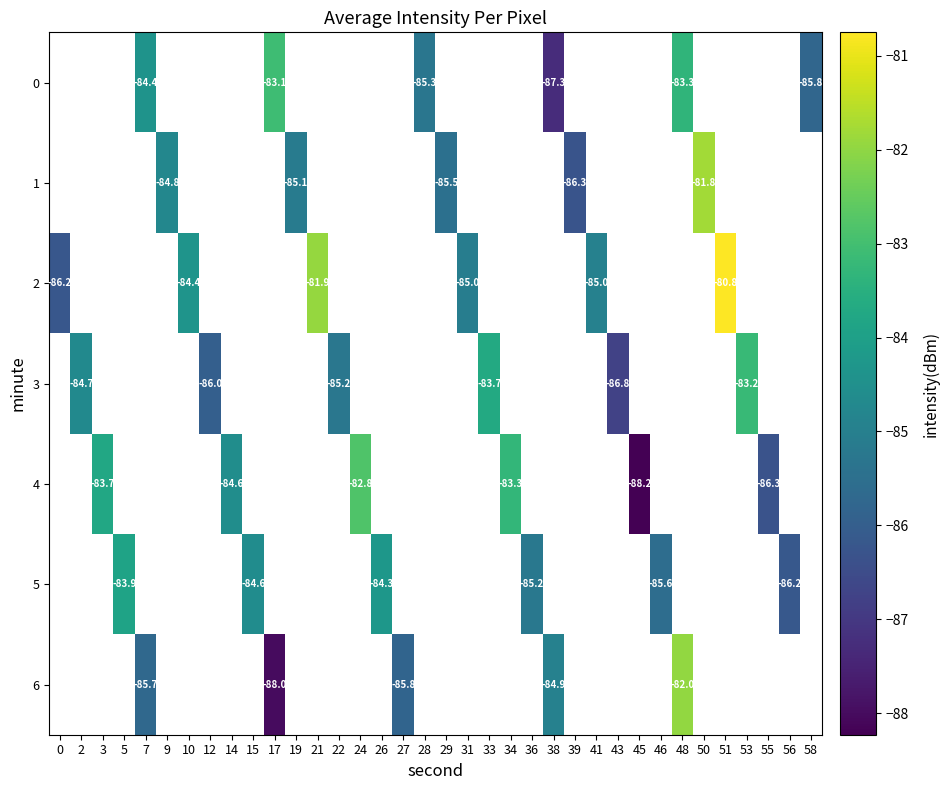

How many values in row_5 are below zero?

6